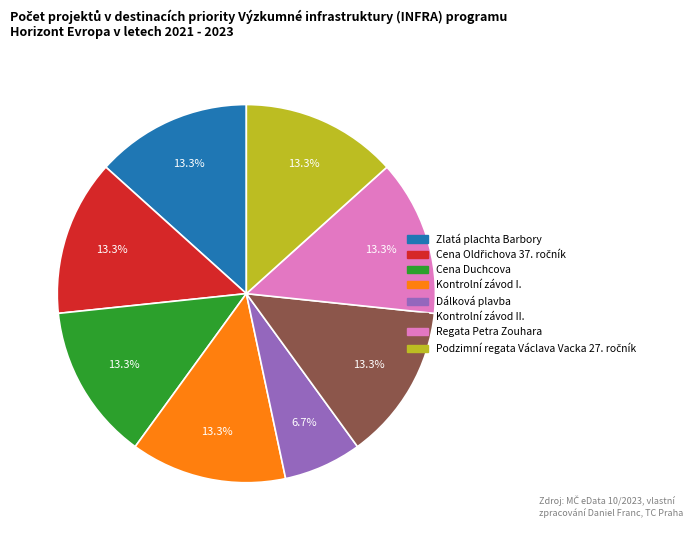

Does Cena Duchcova account for over 50% of the chart?

No